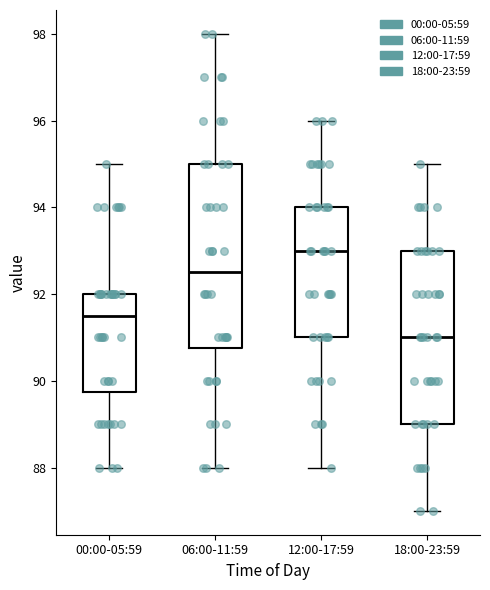

Reading left to right, transcribe this box plot: for each box, give where its median line is, the range the box spans, and where its two whiskers end, as read against the y-axis. The values are not printed on the chart, so give them approximately, as read against the axis.

00:00-05:59: median 91.6, box 89.8 to 92.0, whiskers 88.0 to 95.0
06:00-11:59: median 92.6, box 90.8 to 95.0, whiskers 88.0 to 98.0
12:00-17:59: median 93.0, box 91.0 to 94.0, whiskers 88.0 to 96.0
18:00-23:59: median 91.0, box 89.0 to 93.0, whiskers 87.0 to 95.0